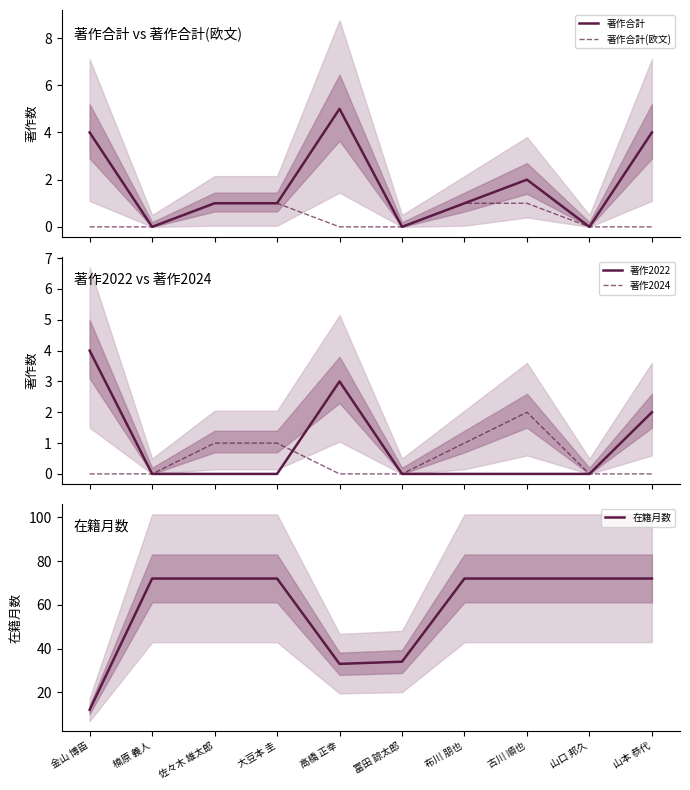

What is the difference between the highest and lowest values at 高橋 正幸?

33